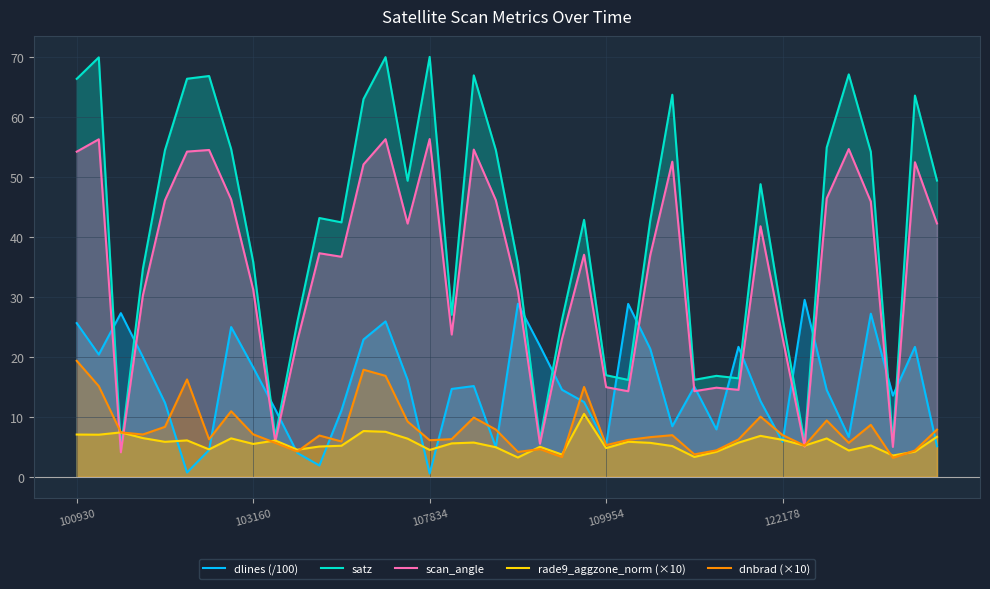

True or false: rade9_aggzone_norm (×10) has a value of 5.2 at 33.

True